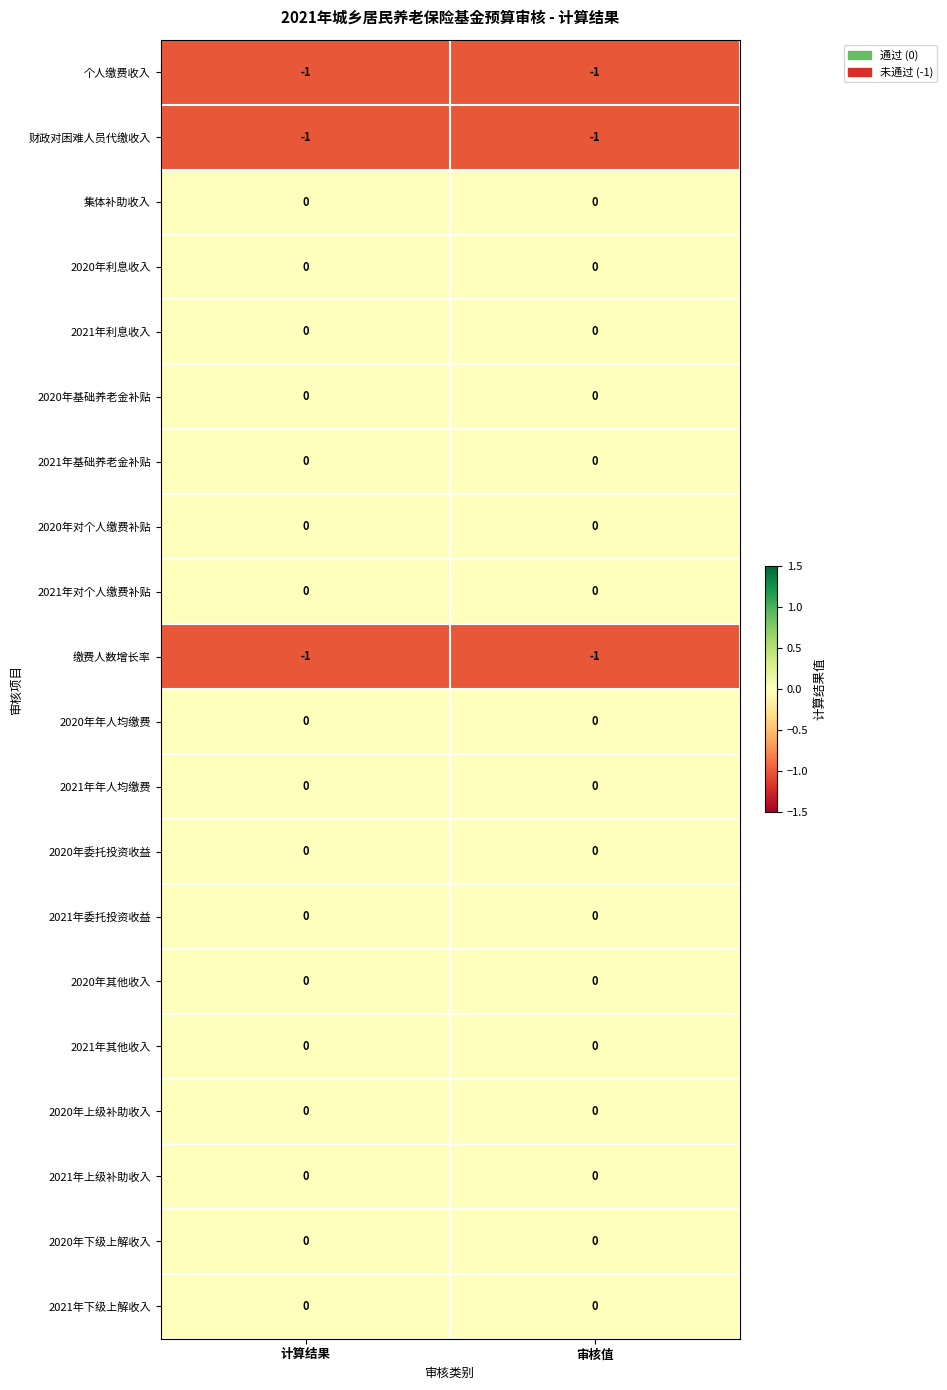

What is the minimum value shown in the chart?

-1